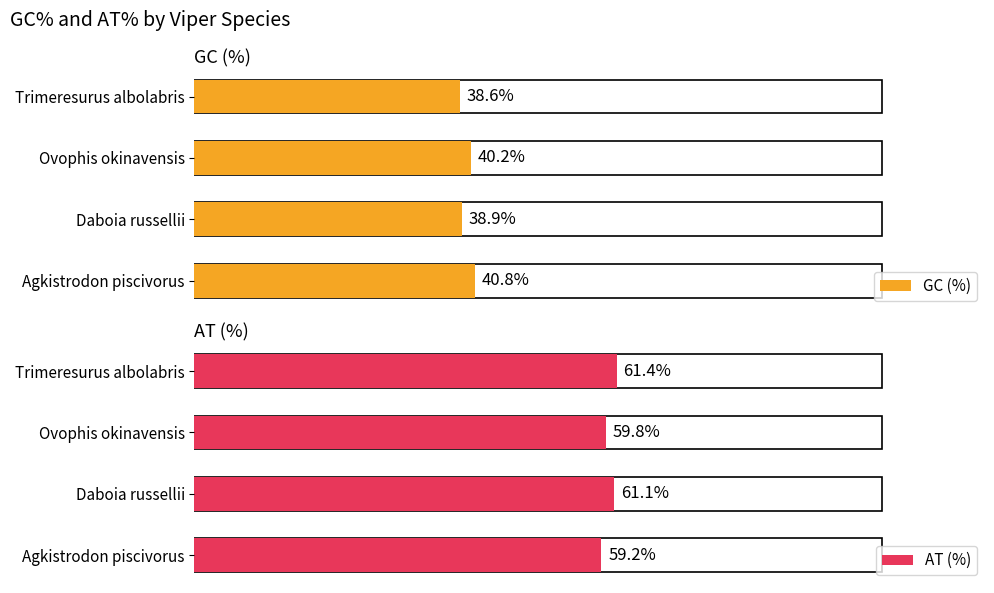

Which series has the widest spread of values?

GC (%)